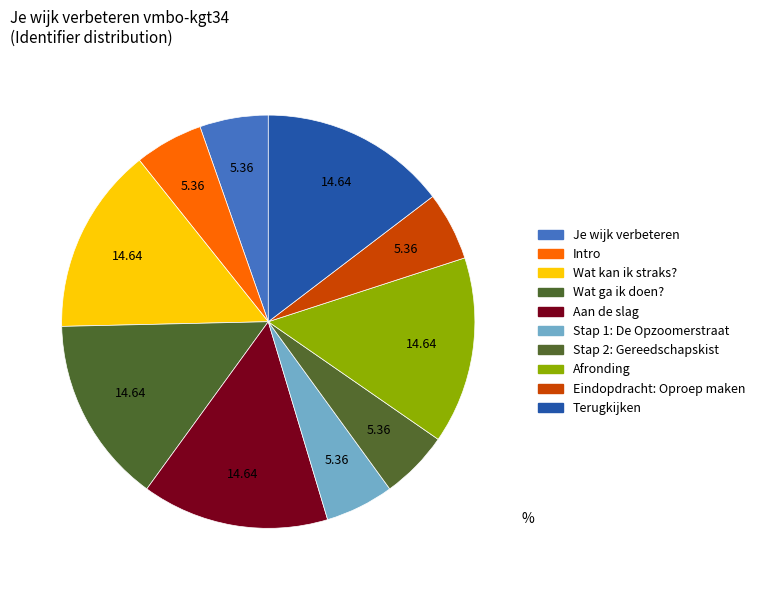

Between Eindopdracht: Oproep maken and Wat kan ik straks?, which is larger?

Wat kan ik straks?